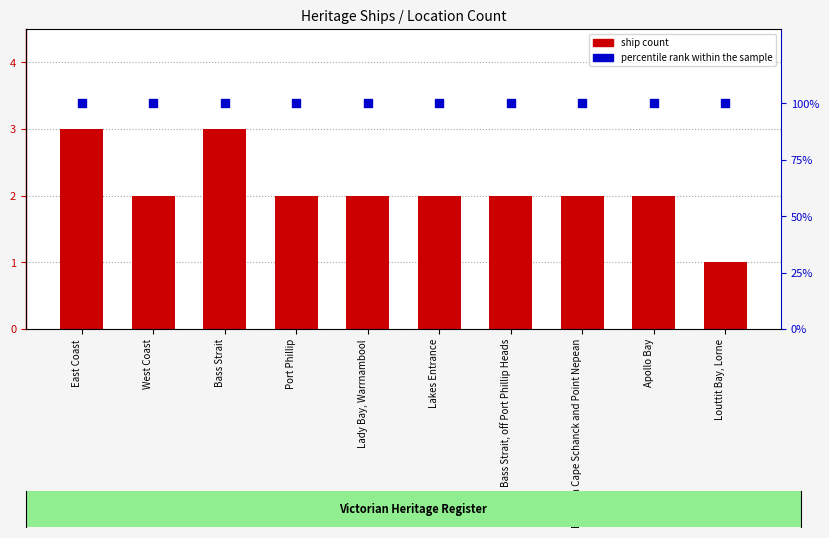

Which series has the widest spread of Y values?

ship count